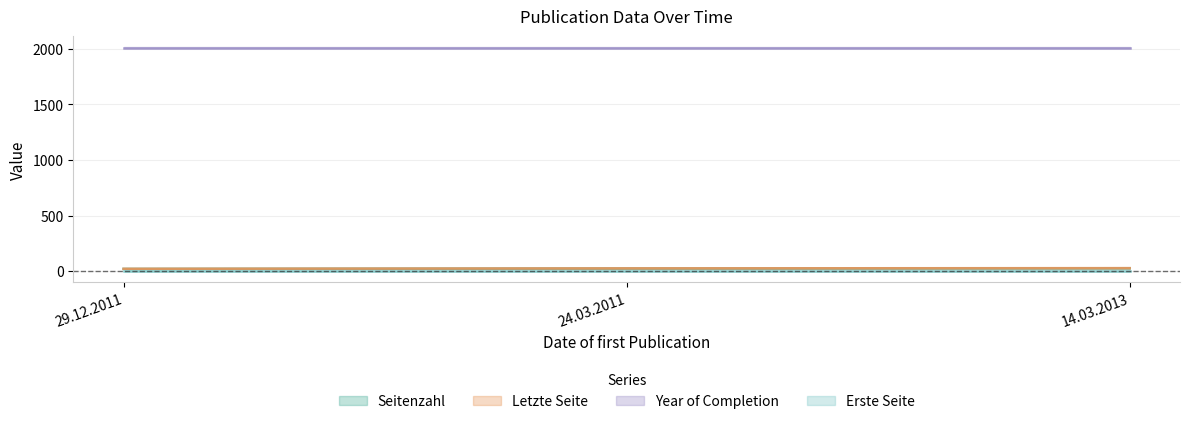

At which category does the chart reach its minimum across all series?

29.12.2011